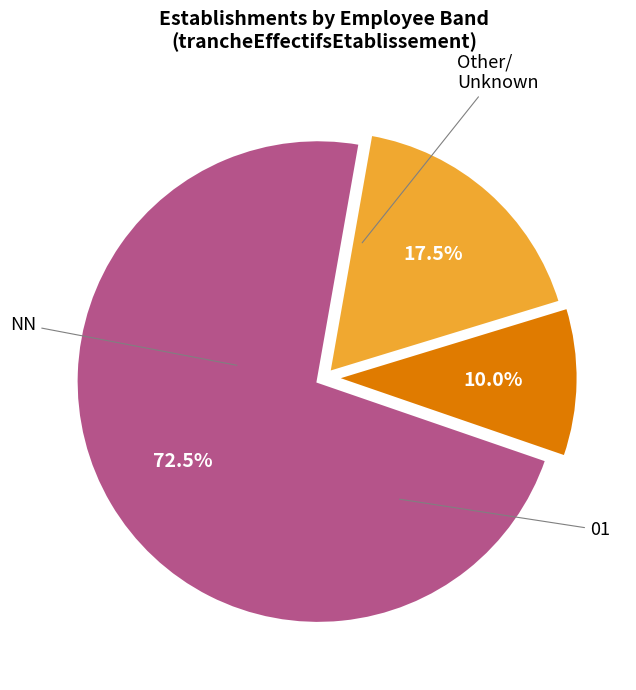

Is there a majority slice in this chart?

Yes